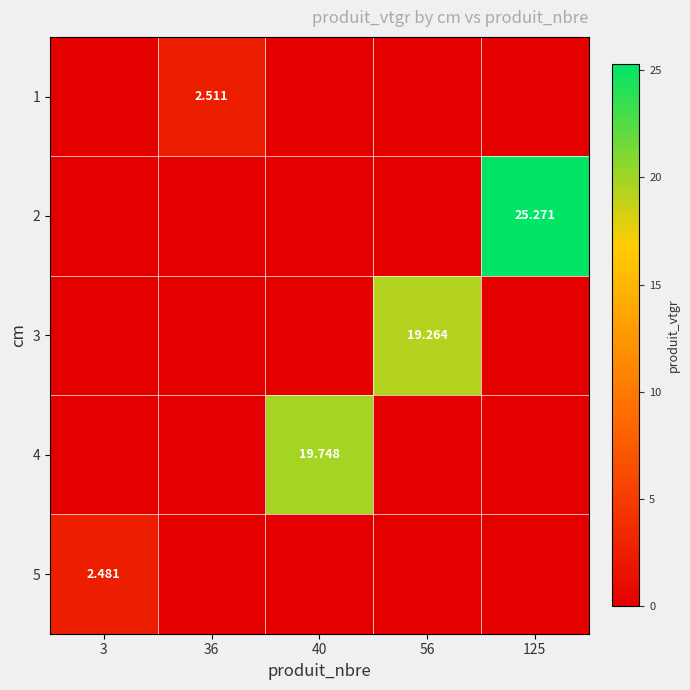

Which label corresponds to the smallest value in the chart?

3